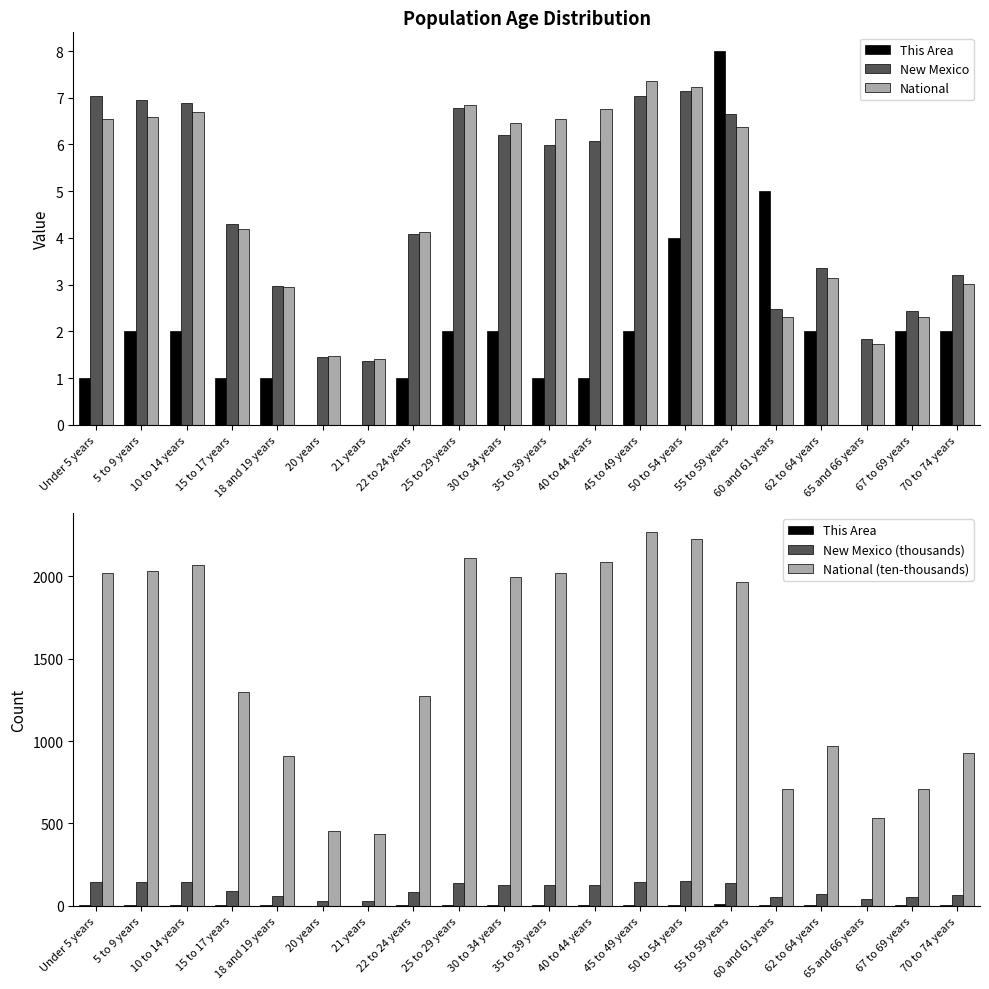

What are all the series names shown in the legend?

This Area, New Mexico, National, New Mexico (thousands), National (ten-thousands)